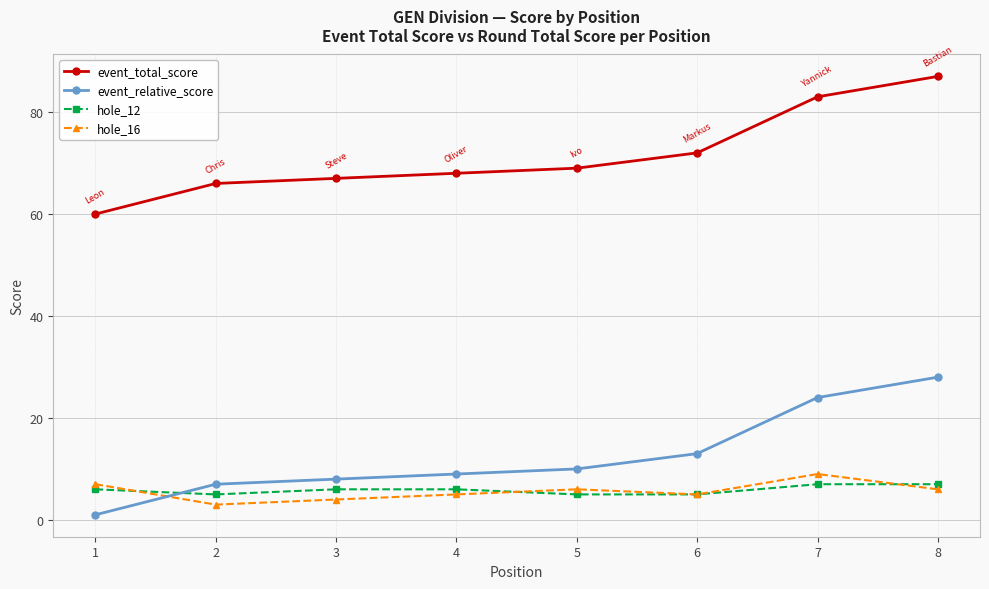

Reading left to right, transcribe all the data shown in this chart.

event_total_score: 1=60	2=66	3=67	4=68	5=69	6=72	7=83	8=87
event_relative_score: 1=1	2=7	3=8	4=9	5=10	6=13	7=24	8=28
hole_12: 1=6	2=5	3=6	4=6	5=5	6=5	7=7	8=7
hole_16: 1=7	2=3	3=4	4=5	5=6	6=5	7=9	8=6